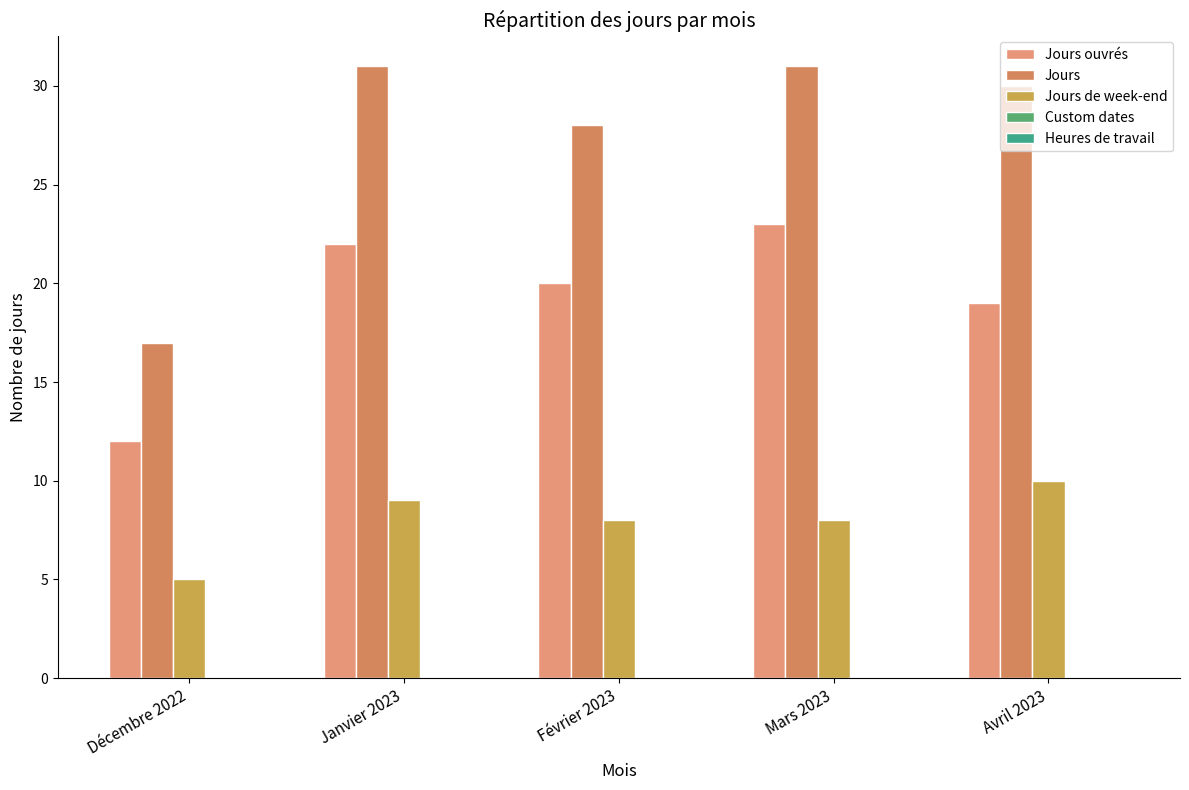

At Avril 2023, list the series in order from largest to smallest.

Jours, Jours ouvrés, Jours de week-end